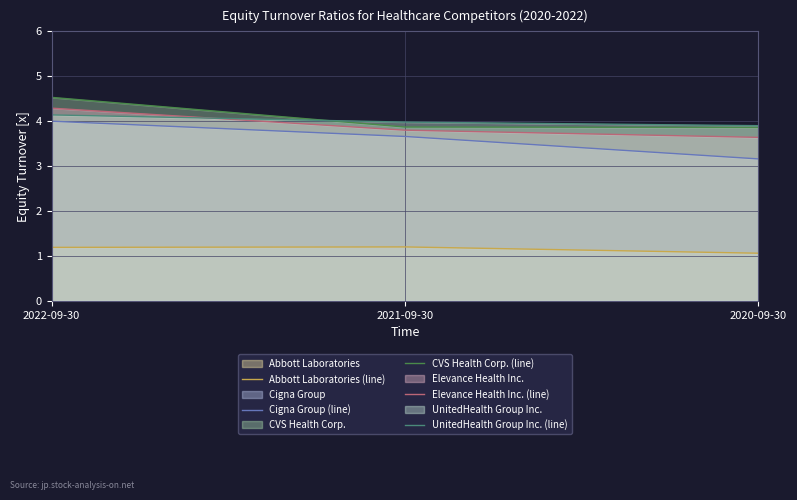

Reading right to left, transcribe all the data shown in this chart.

Abbott Laboratories (line): 1.1	1.2	1.2
Cigna Group (line): 3.2	3.7	4.0
CVS Health Corp. (line): 3.9	3.9	4.5
Elevance Health Inc. (line): 3.6	3.8	4.3
UnitedHealth Group Inc. (line): 3.9	4.0	4.1